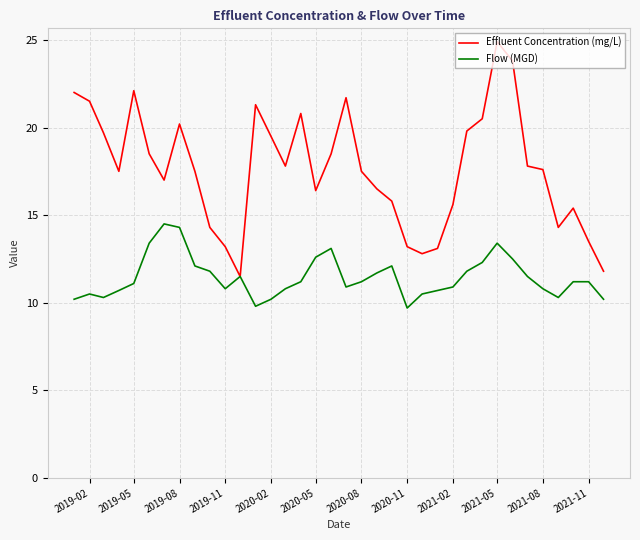

In Flow (MGD), how many points are lower than both neighbors (excluding endpoints)?

6